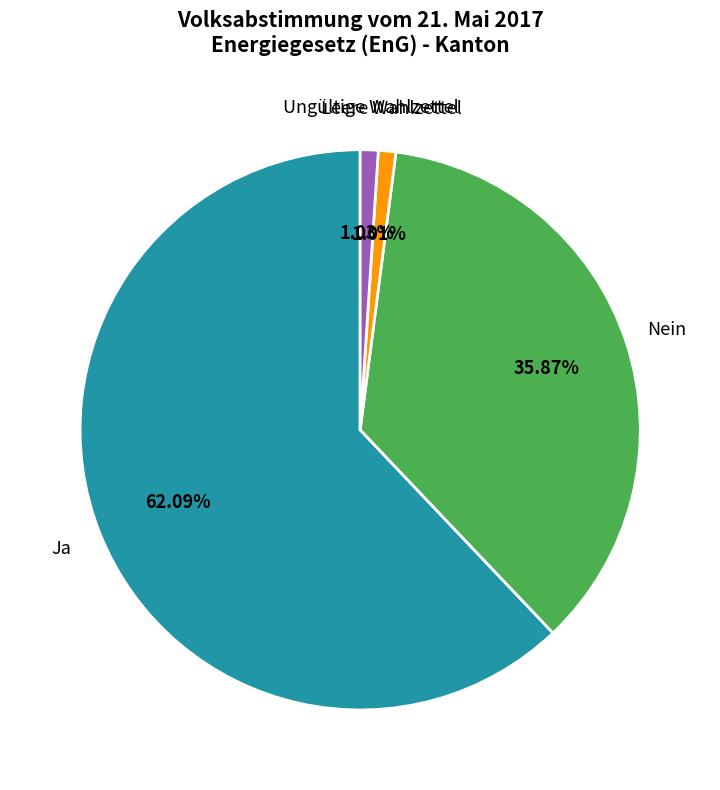

Is there a majority slice in this chart?

Yes